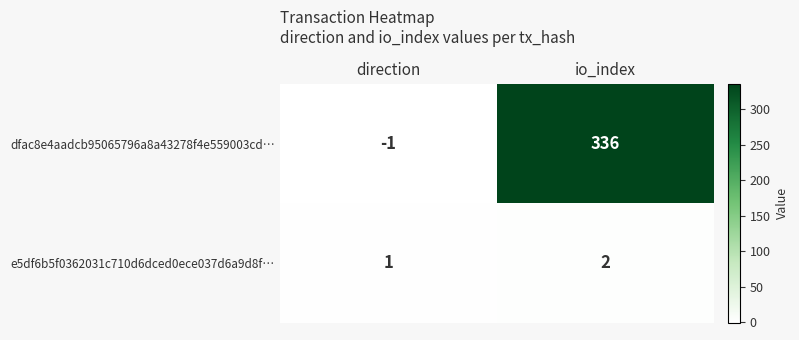

List the series in order of their peak value, highest first.

dfac8e4aadcb95065796a8a43278f4e559003cd…, e5df6b5f0362031c710d6dced0ece037d6a9d8f…